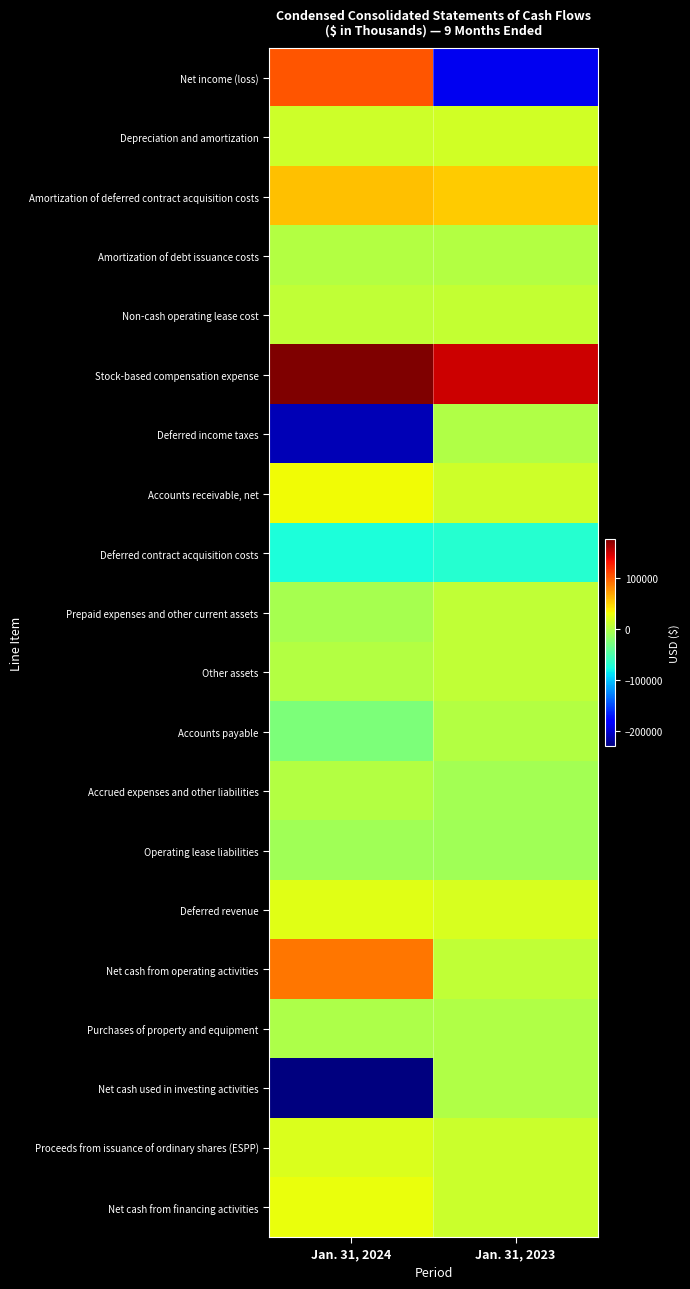

How many data points does each series have?

2